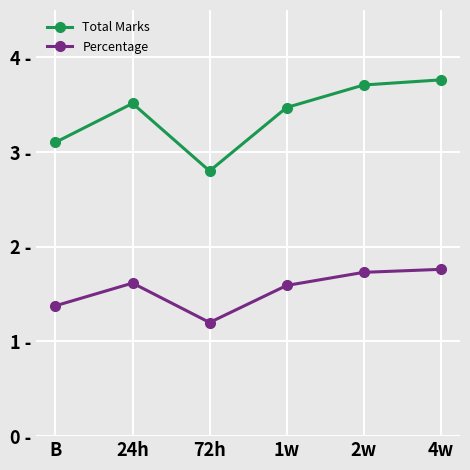

Which series has the largest total across all categories?

Total Marks